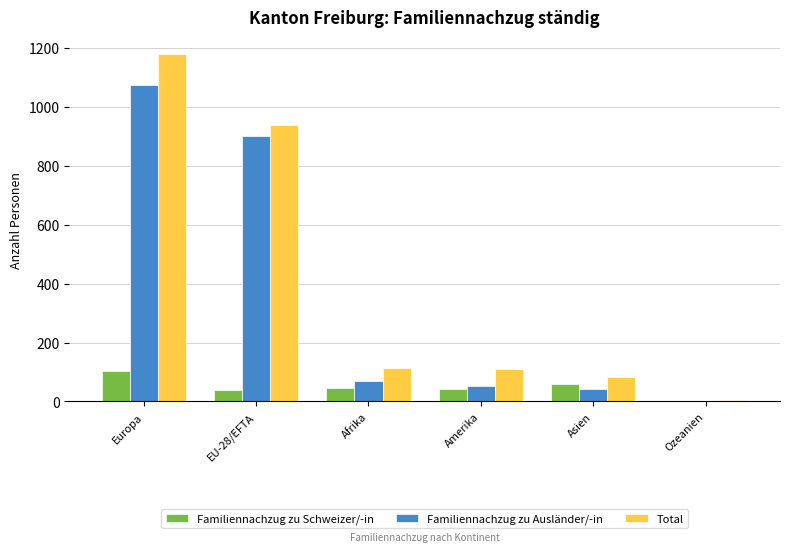

What is the highest value of the Familiennachzug zu Schweizer/-in series?

103